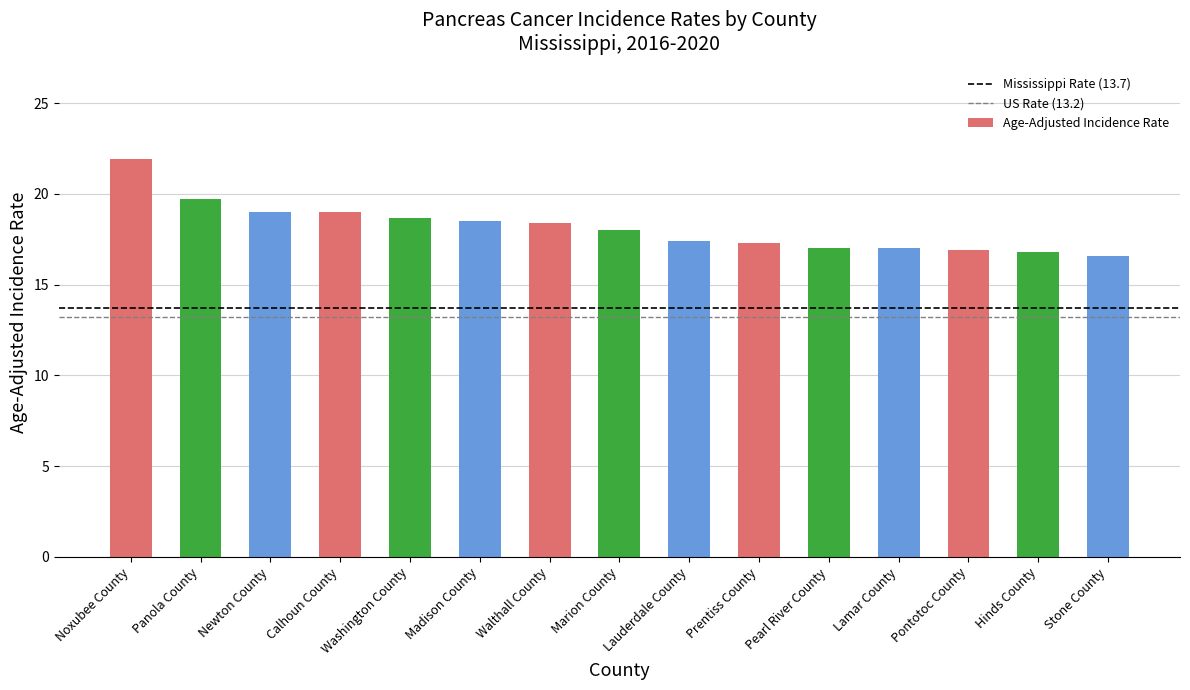

What is the minimum value shown in the chart?

16.6